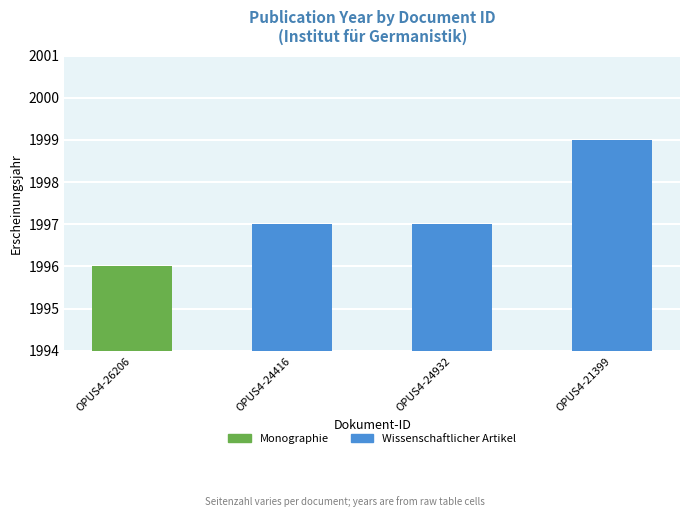

How many data points does each series have?

4